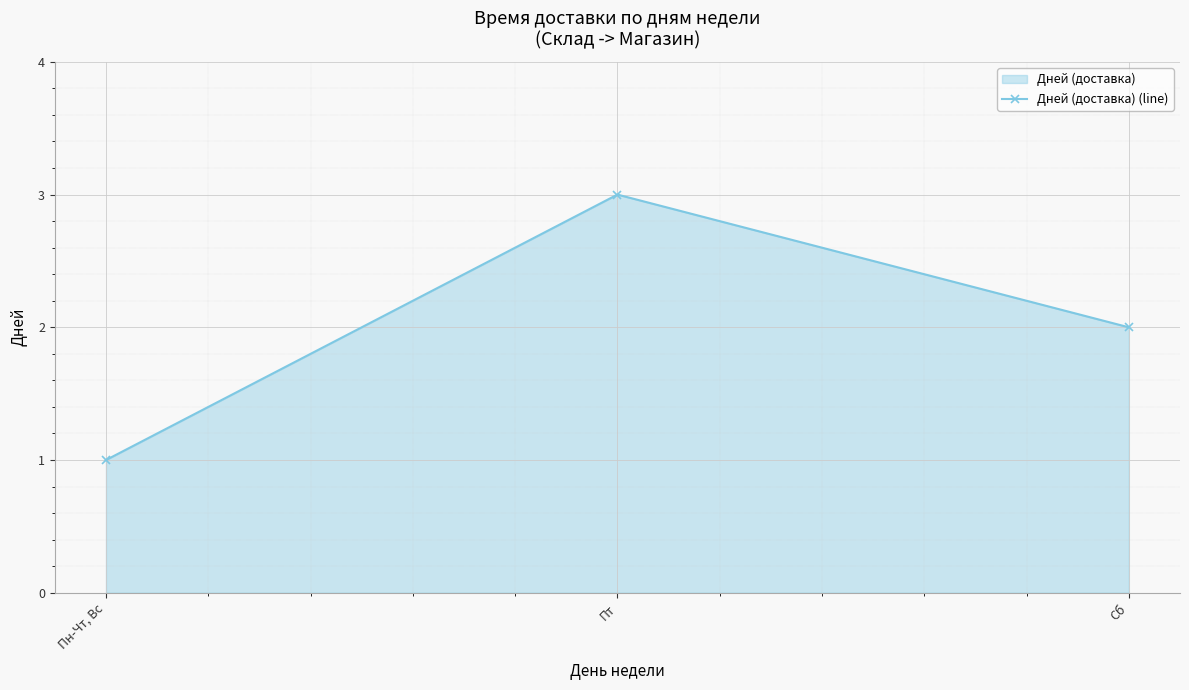

Does the chart display data point markers on the line(s)?

Yes